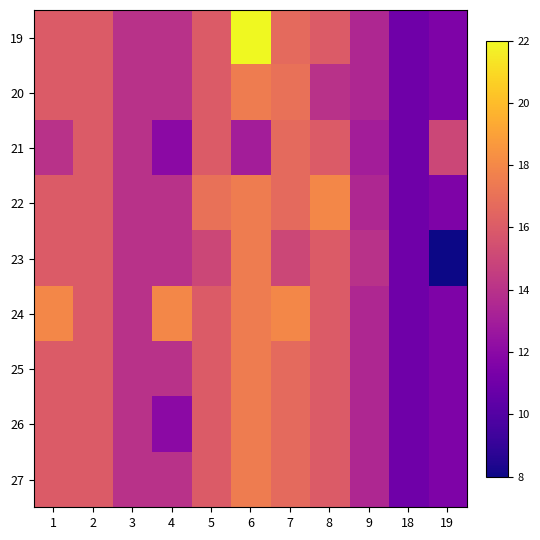

Which has a higher value, 7 or 19?

7